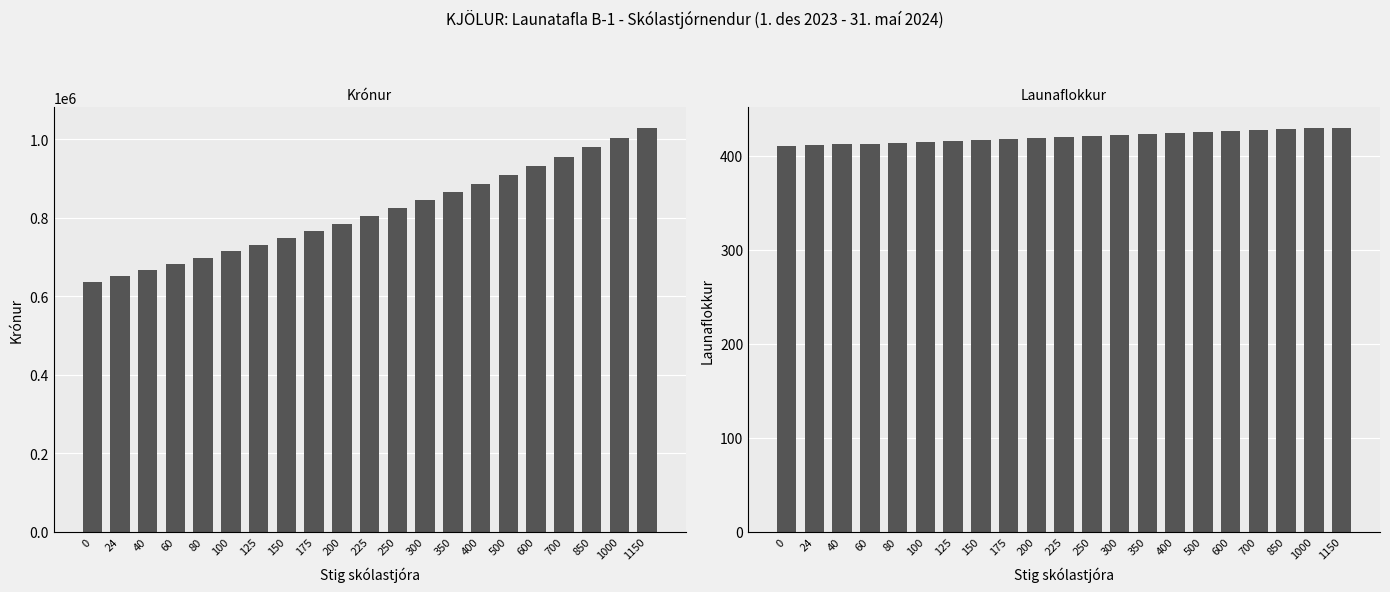

At 400, list the series in order from smallest to largest.

Launaflokkur, Krónur